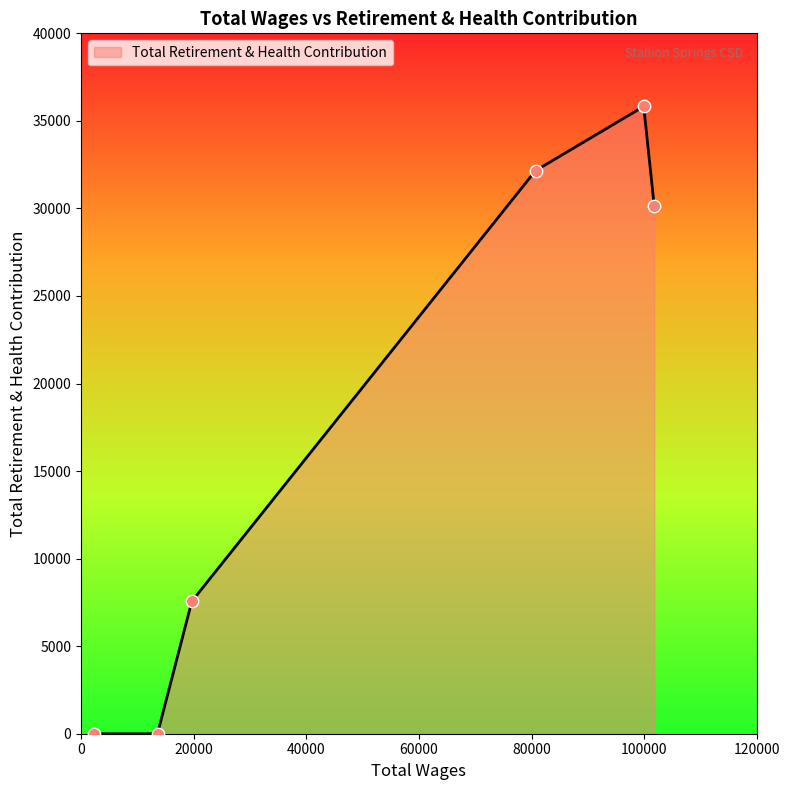

What is the greatest value displayed?

35824